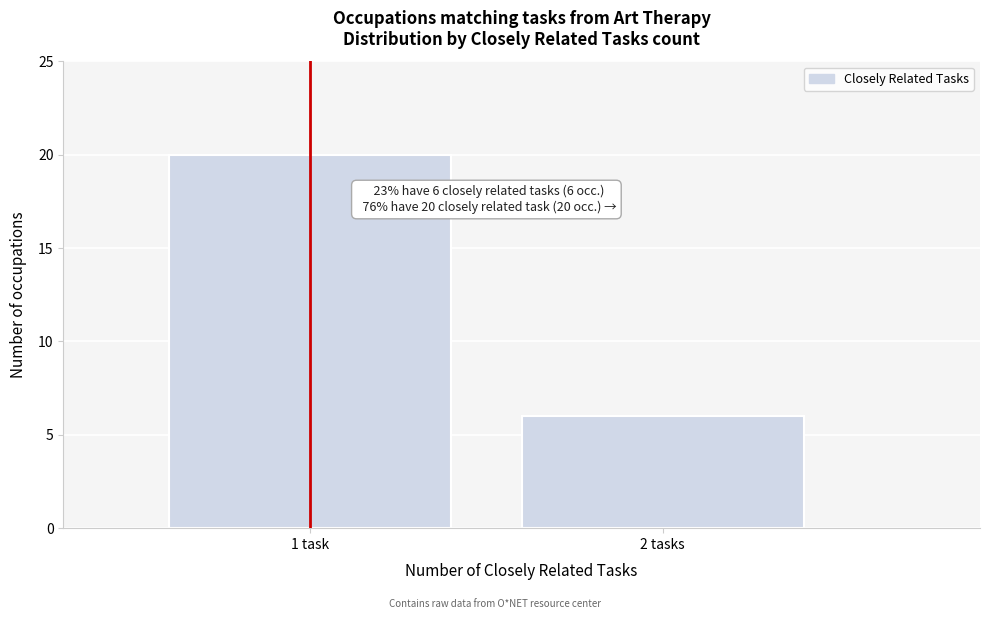

Reading left to right, what are all the values shown in this chart?

20	6